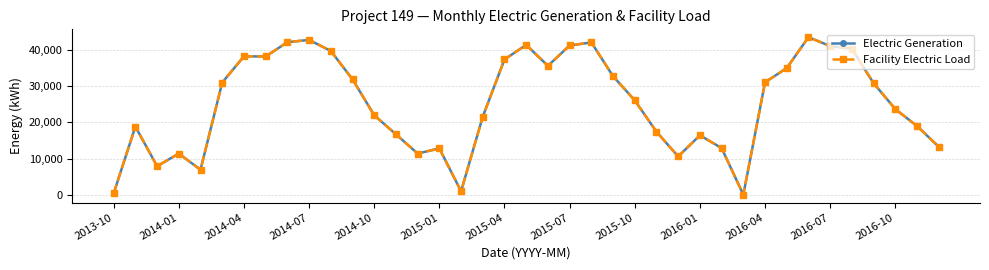

What is the difference between the maximum and minimum values in the Facility Electric Load series?

43592.9